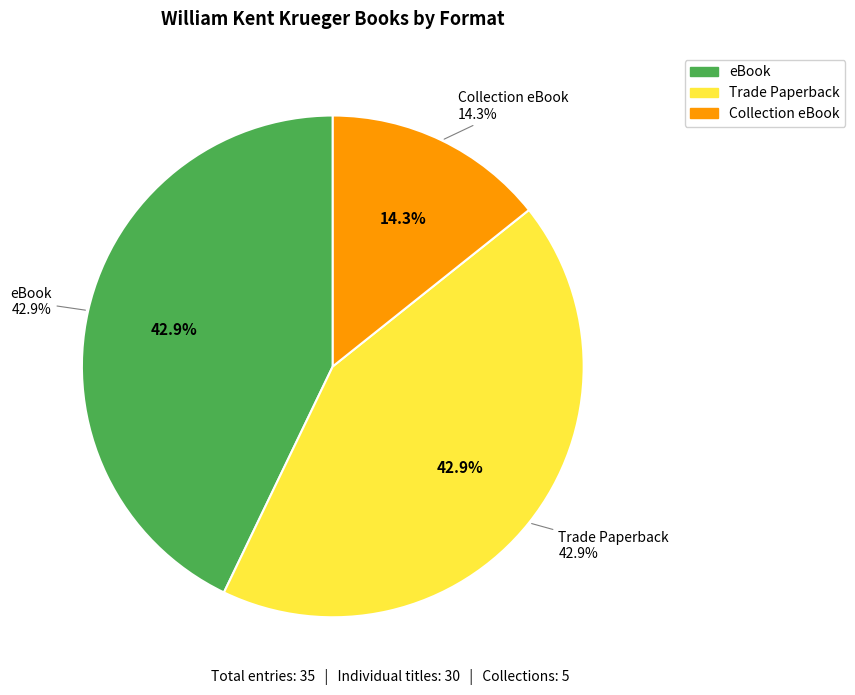

Is there any slice that represents more than half of the pie?

No